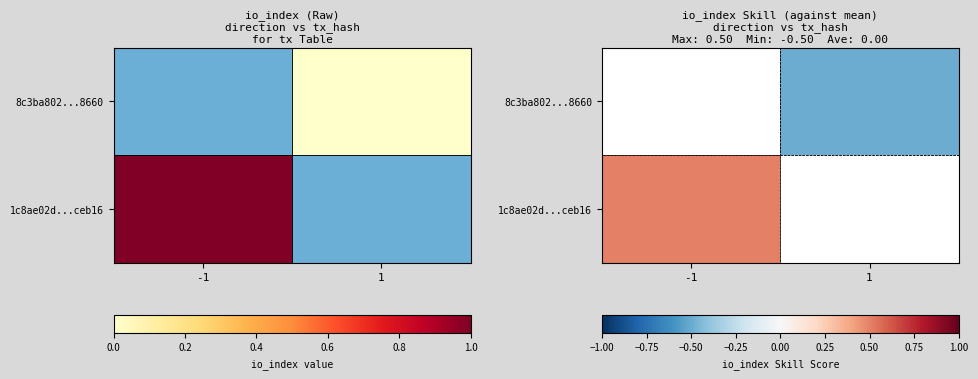

Count the number of categories in the chart.

2